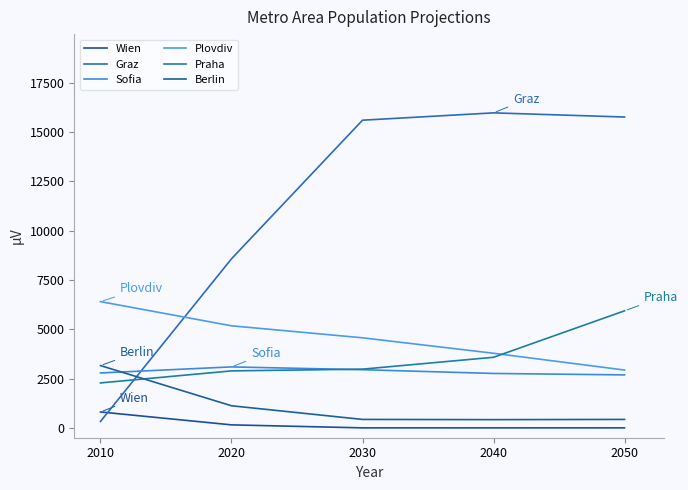

Does the chart have visible grid lines?

No